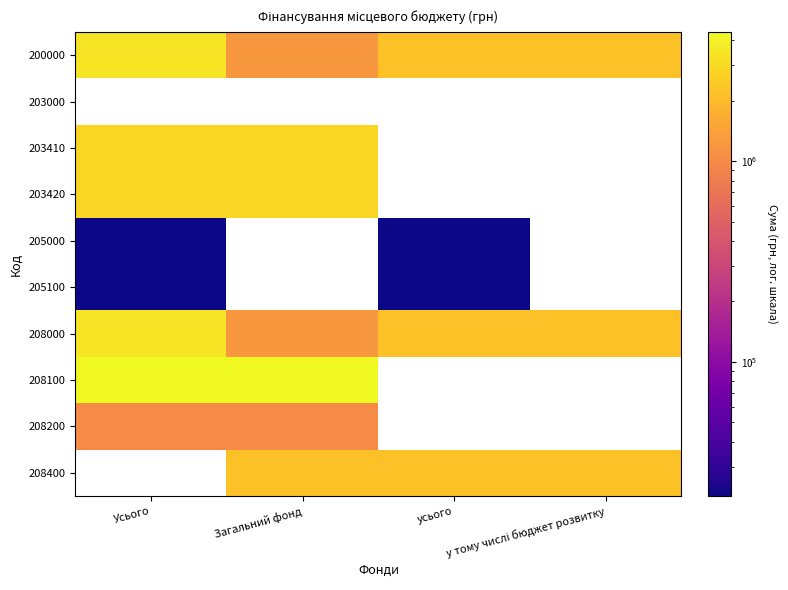

What is the maximum value for 208100?

4382667.1